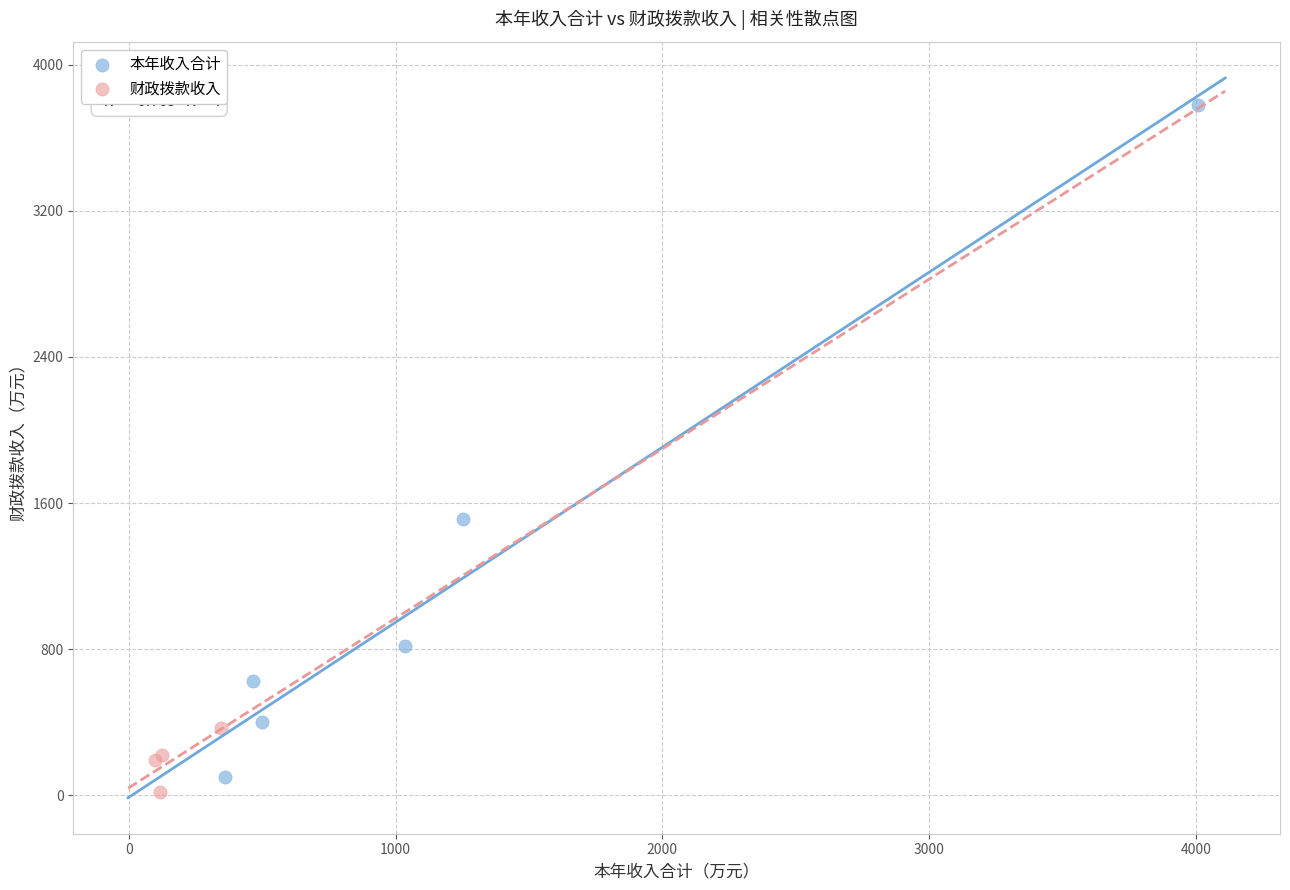

Which series reaches the maximum Y coordinate?

本年收入合计